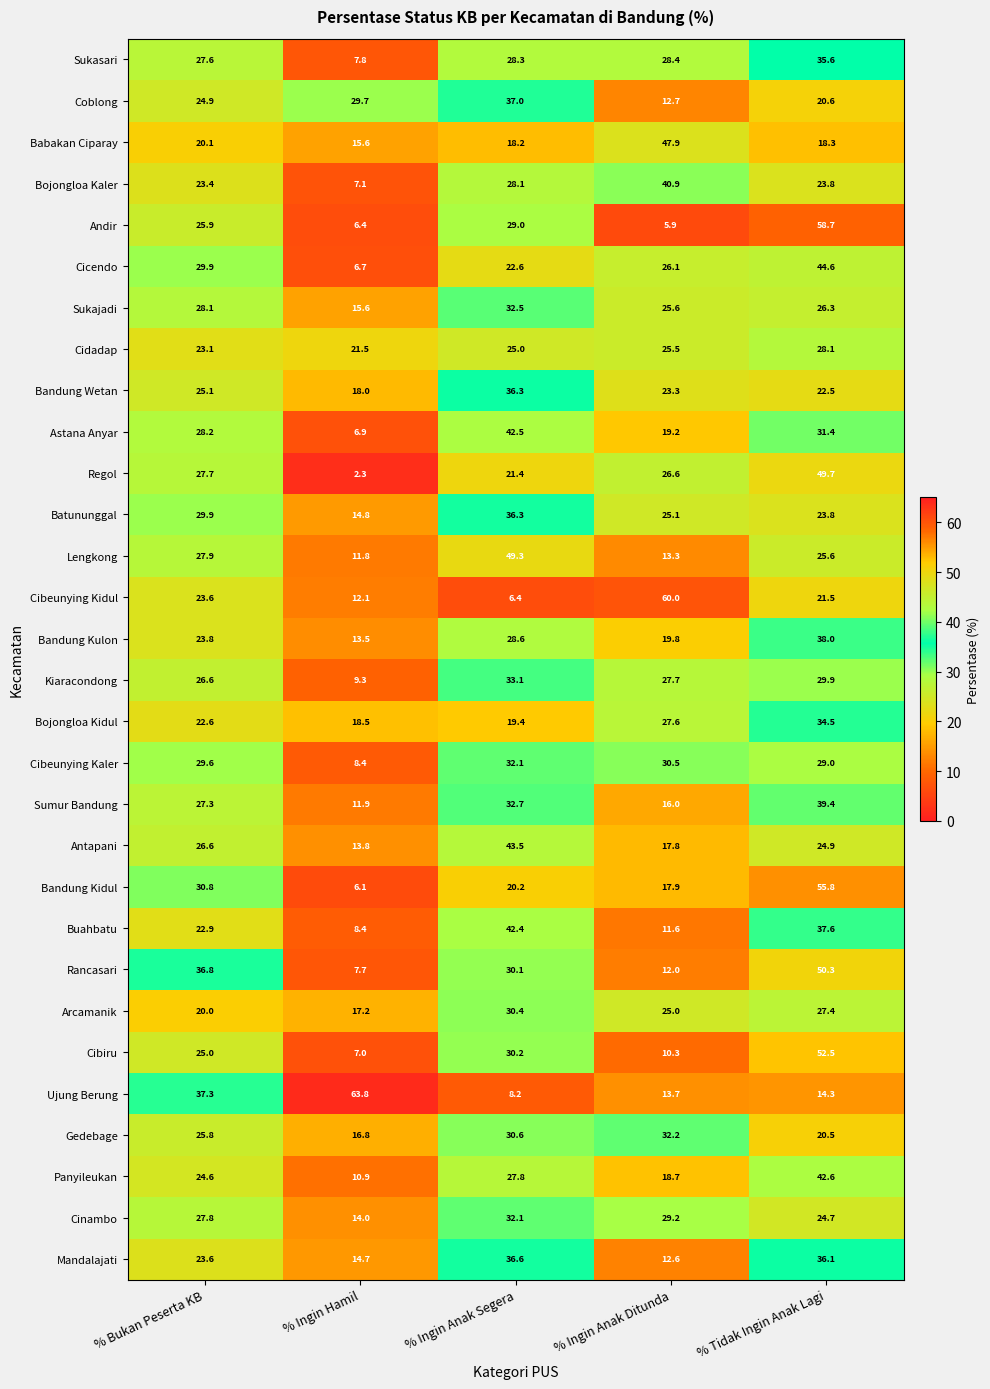

Is it true that Cibeunying Kidul equals 6.4 at % Ingin Anak Segera?

True